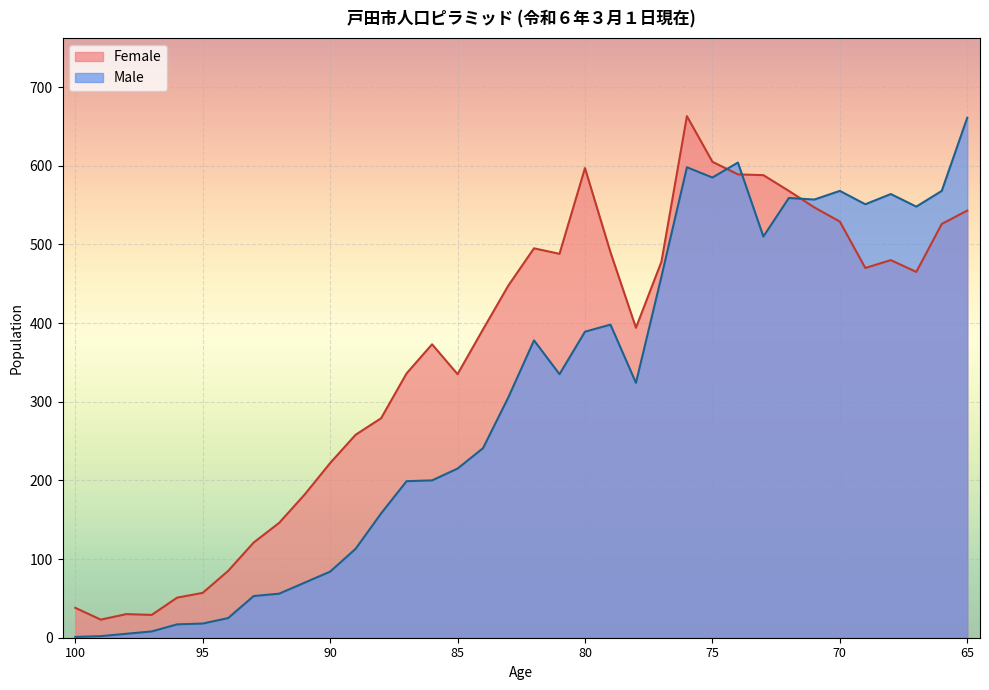

True or false: Male has a value of 241 at 84.

True